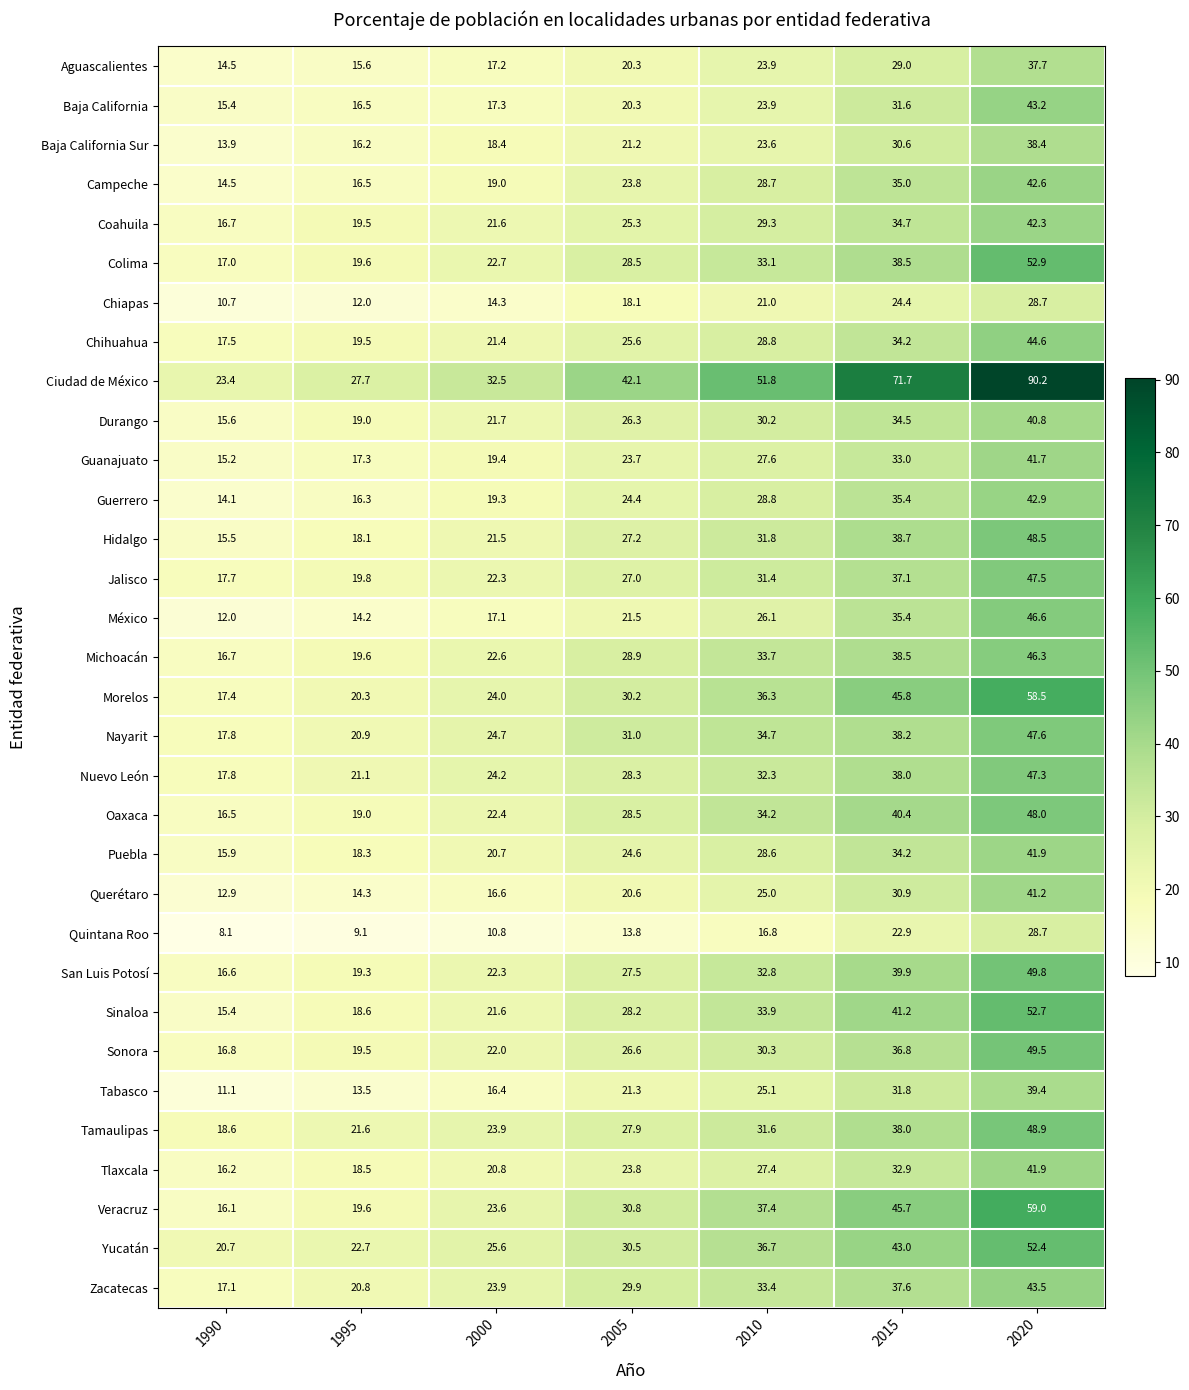

Which category has the highest value across all series?

2020